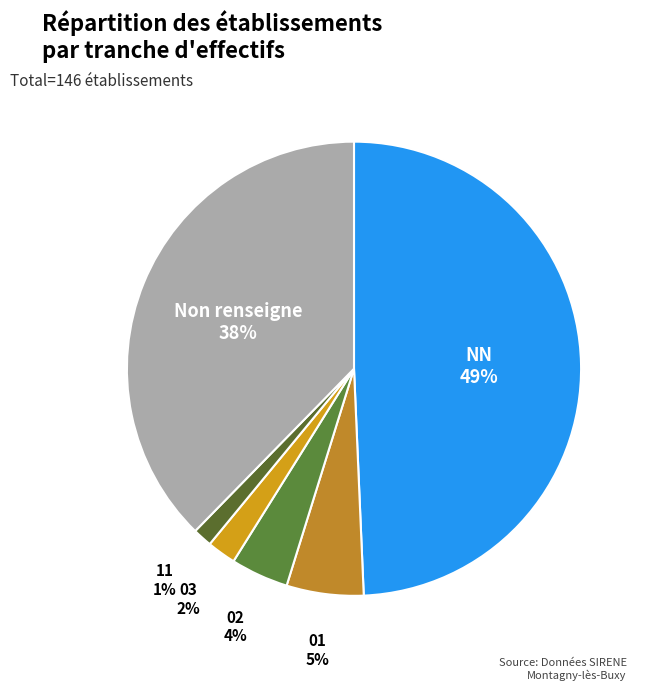

Rank the categories by value from lowest to highest.

11, 03, 02, 01, Non renseigne, NN